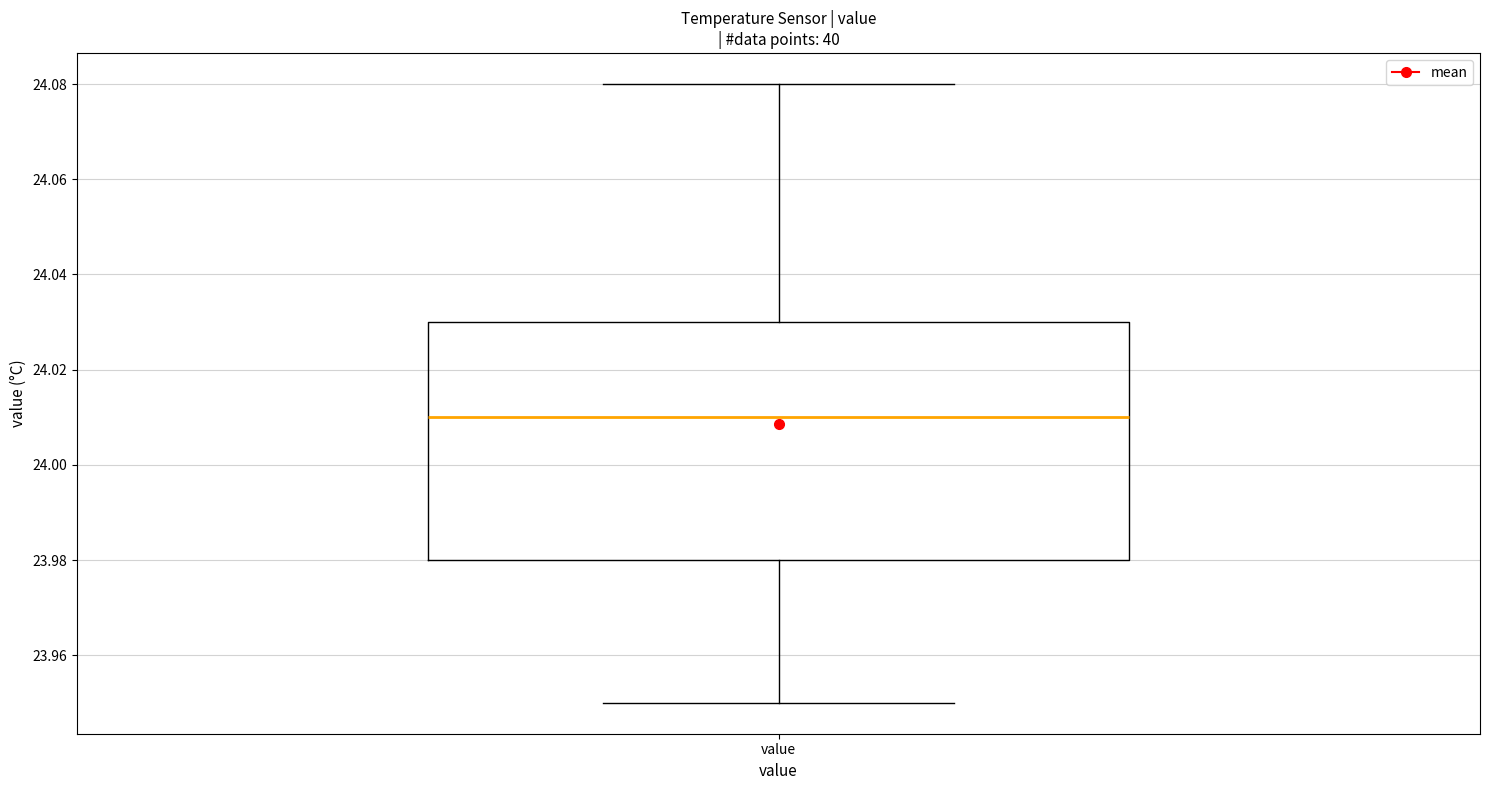

Transcribe this box plot: give where the median line is, the range the box spans, and where the two whiskers end, as read against the y-axis. The values are not printed on the chart, so give them approximately, as read against the axis.

median 24.01, box 23.98 to 24.03, whiskers 23.95 to 24.08